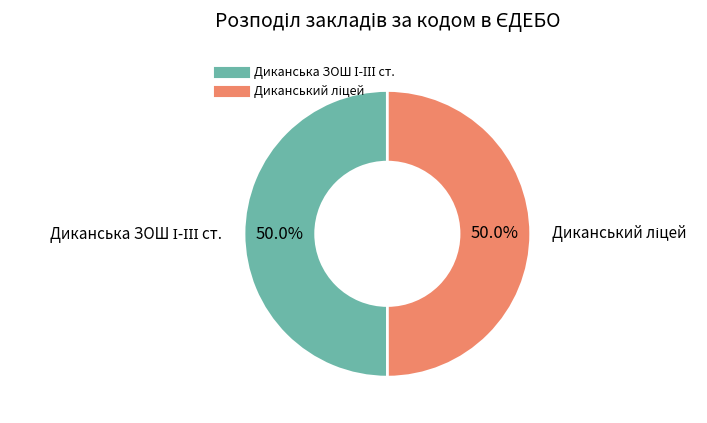

Count the number of slices in the pie.

2